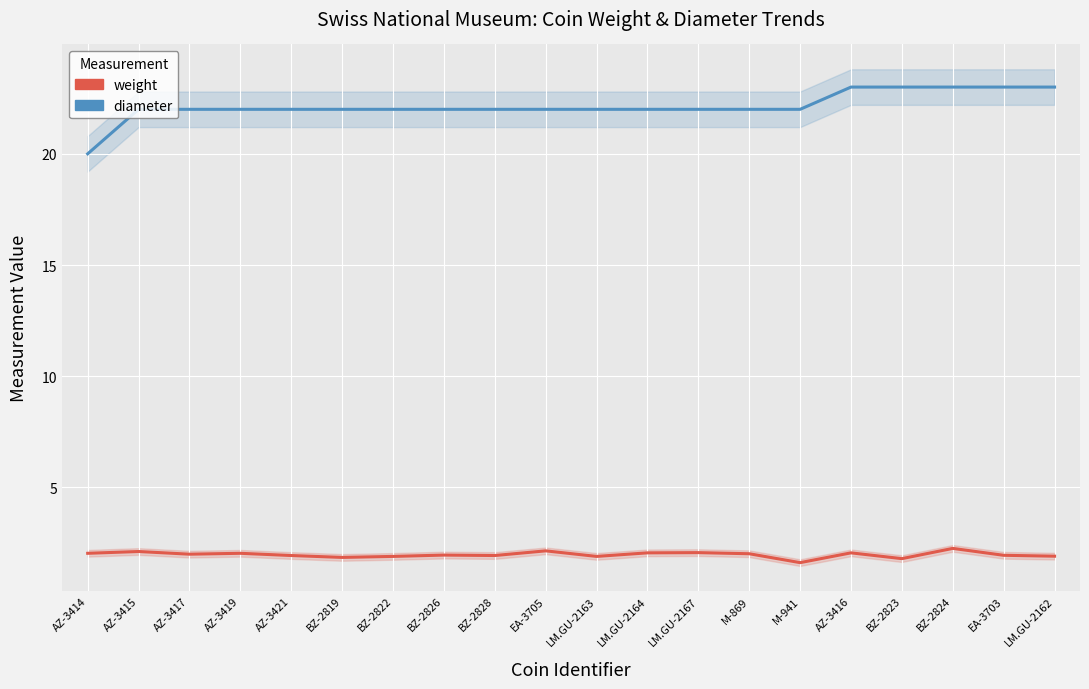

The value of diameter at BZ-2824 is 23.0. True or false?

True